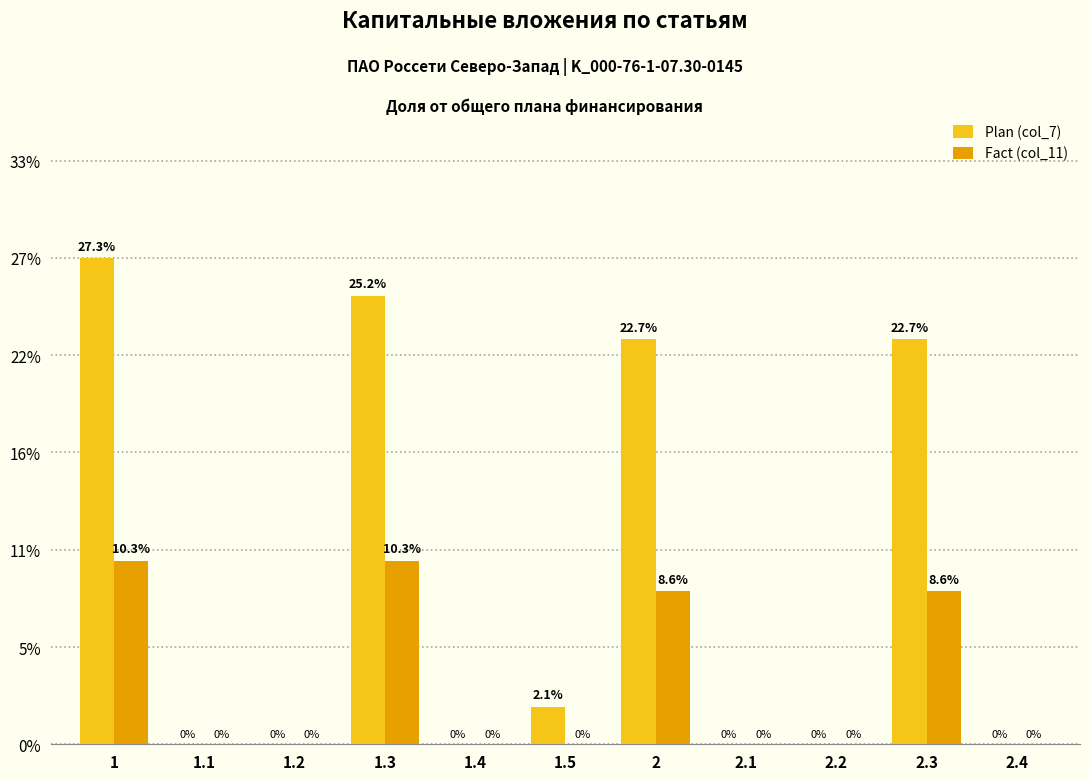

Between 1.2 and 2.3, which series saw the biggest shift?

Plan (col_7)